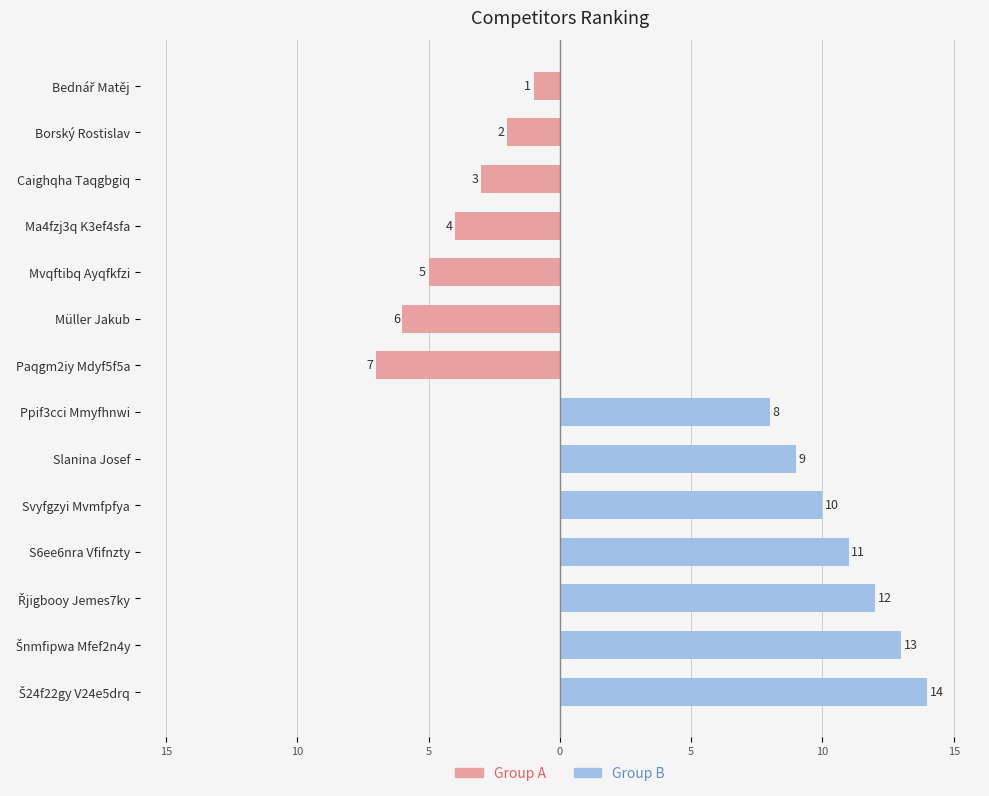

What are all the series names shown in the legend?

Group A, Group B